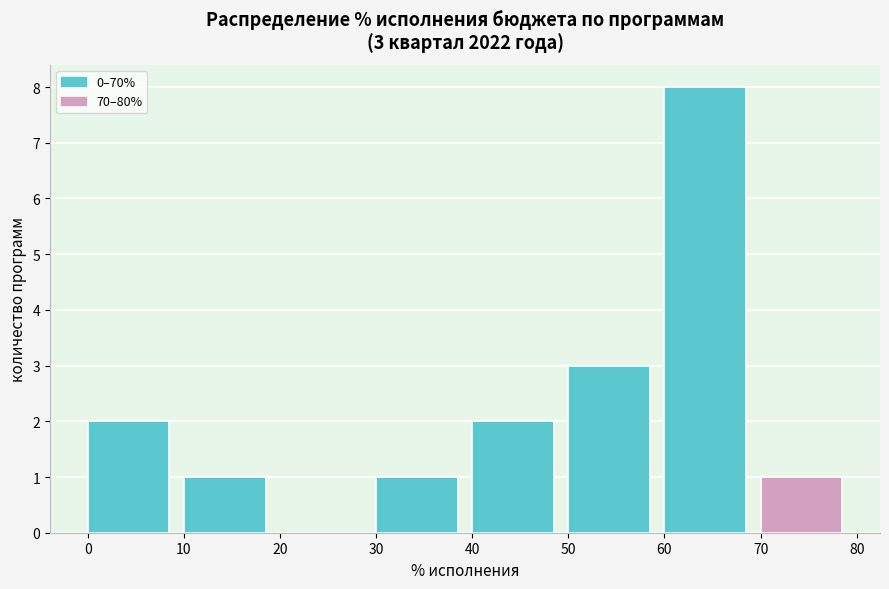

Over which range of the x-axis is the bar tallest?

60 to 70